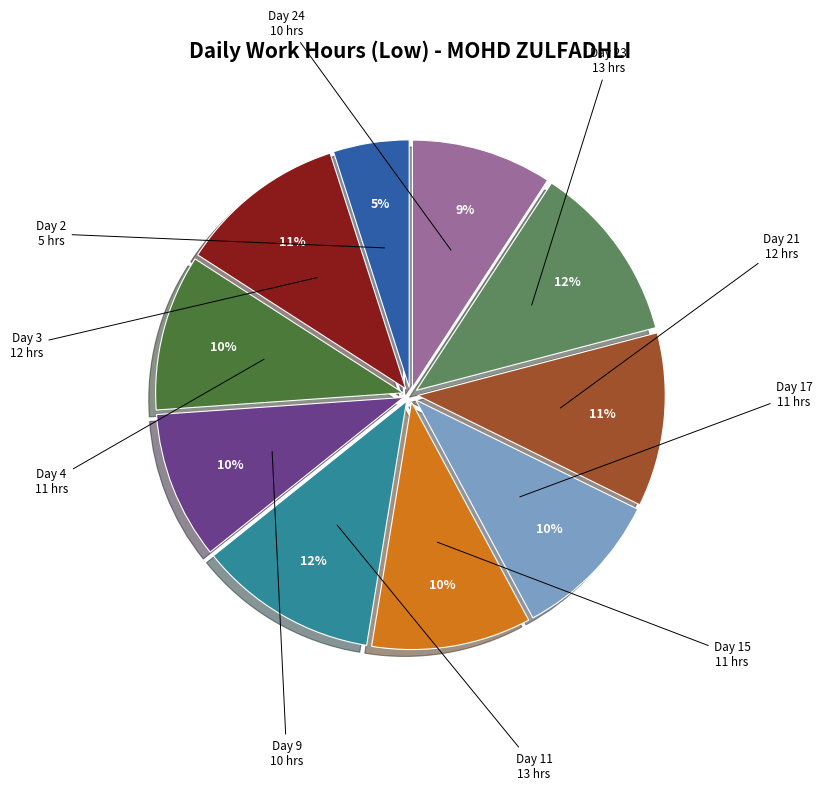

How many slices are in this pie chart?

10